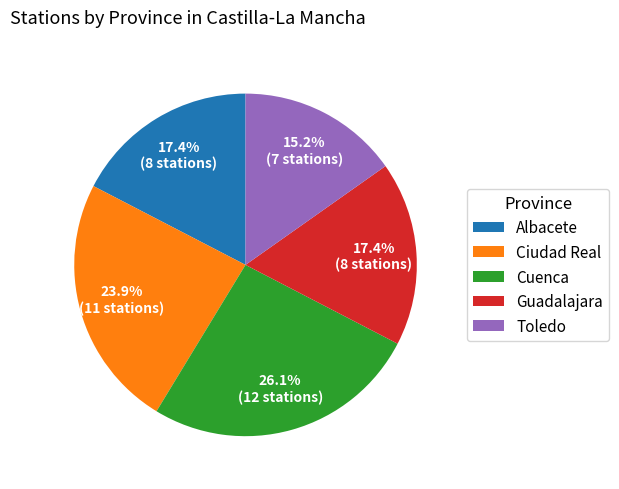

Which category has the biggest portion of the pie?

Cuenca